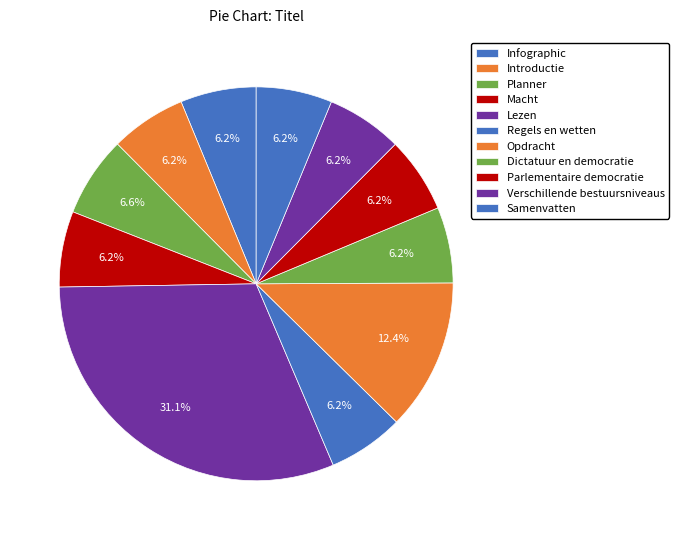

Combined, what portion of the pie is Infographic and Verschillende bestuursniveaus?

12.5%